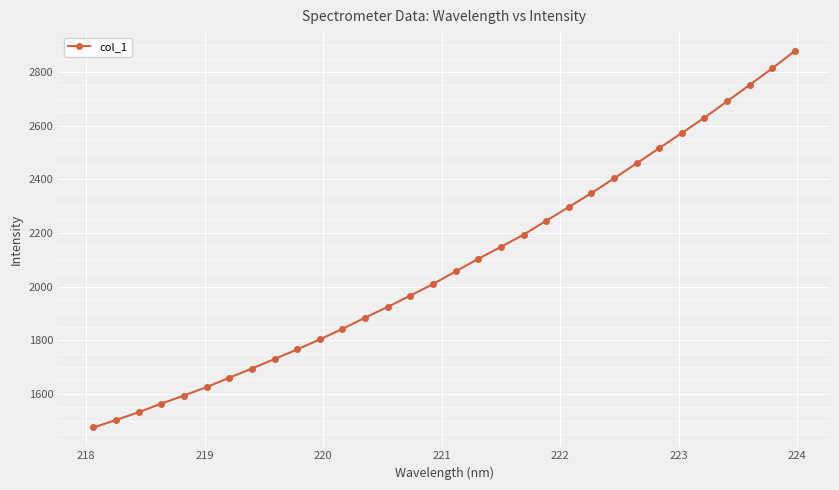

True or false: the data has more than 1 interior local peaks.

False